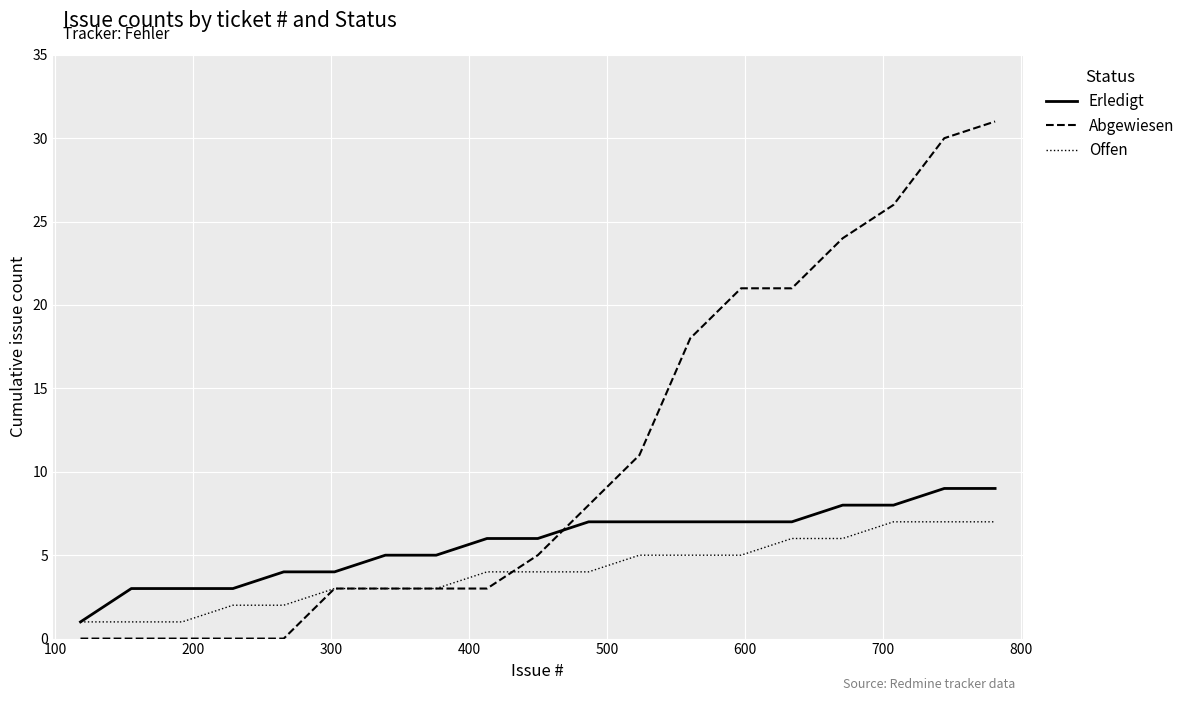

How many intersections are there between Erledigt and Abgewiesen?

1